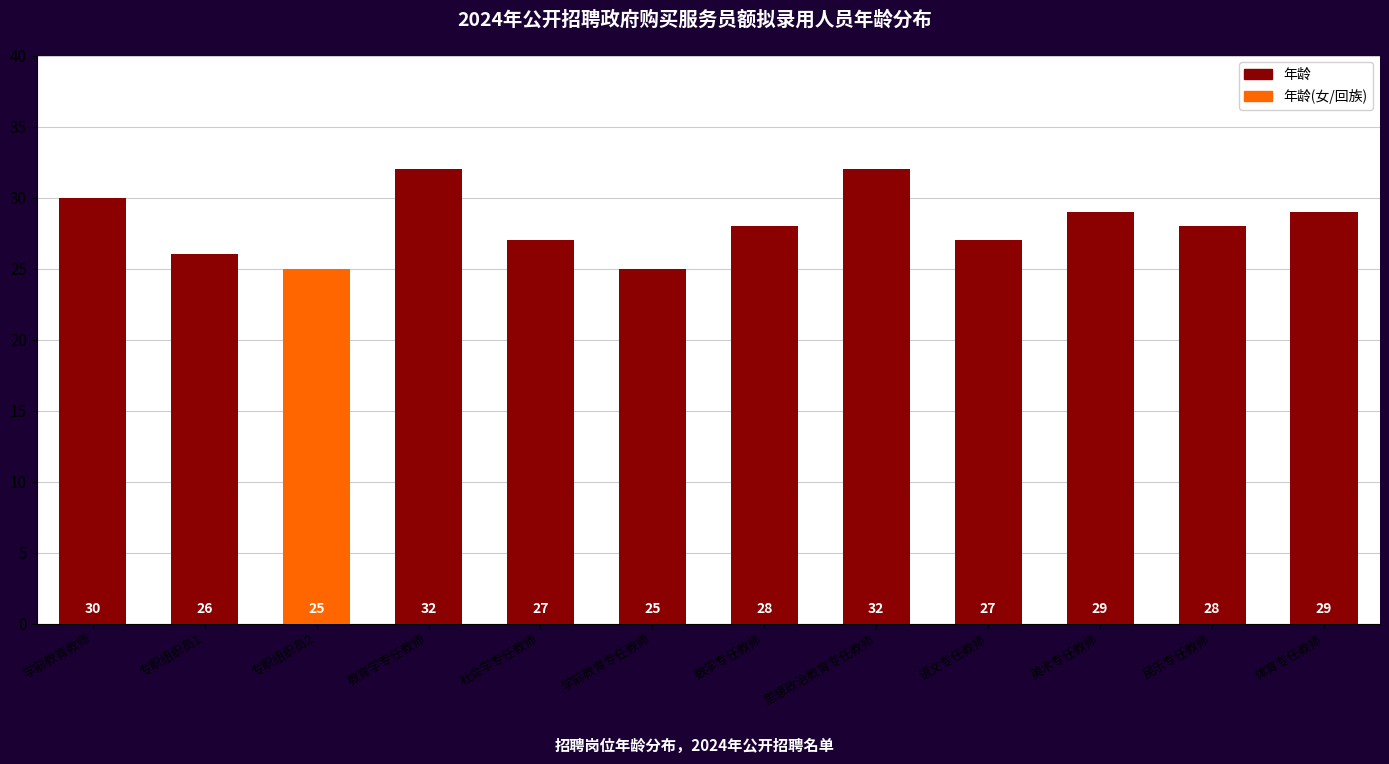

True or false: the data shows 27 at 语文专任教师.

True